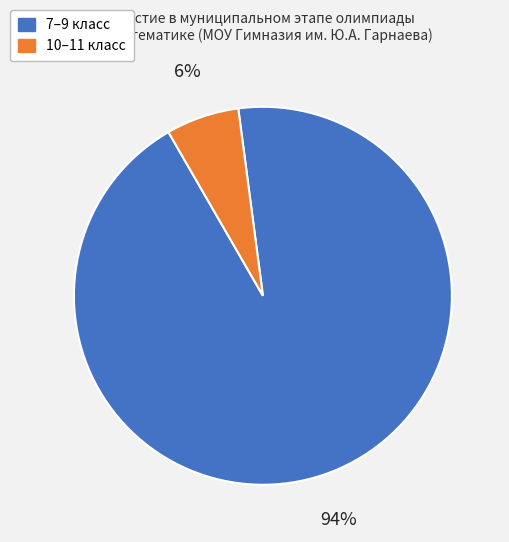

Rank the categories by value from lowest to highest.

10–11 класс, 7–9 класс